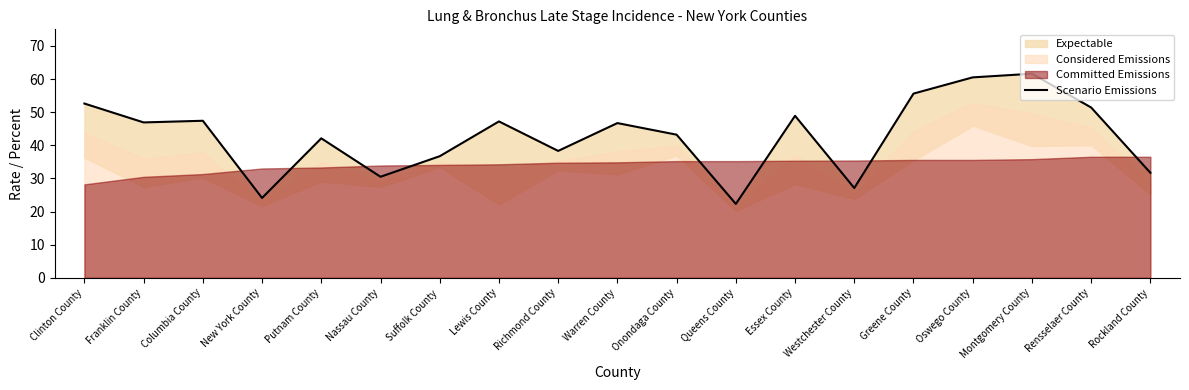

What is the difference between the maximum and minimum values?

39.3